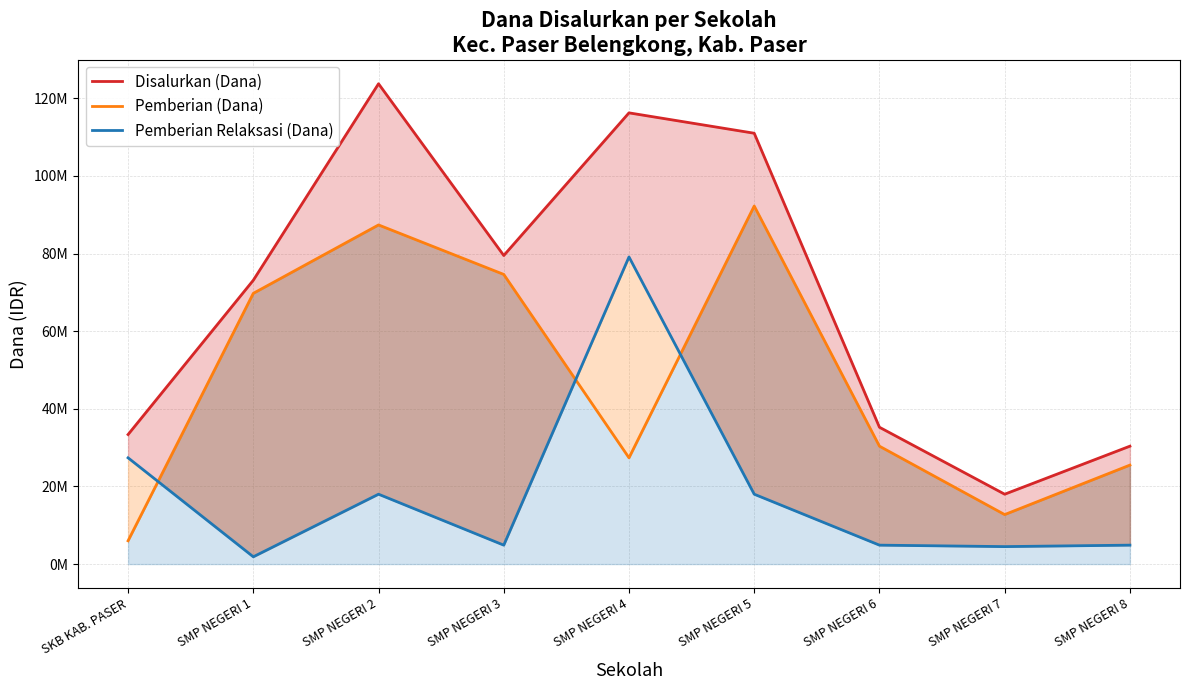

In Disalurkan (Dana), how many points are lower than both neighbors (excluding endpoints)?

2